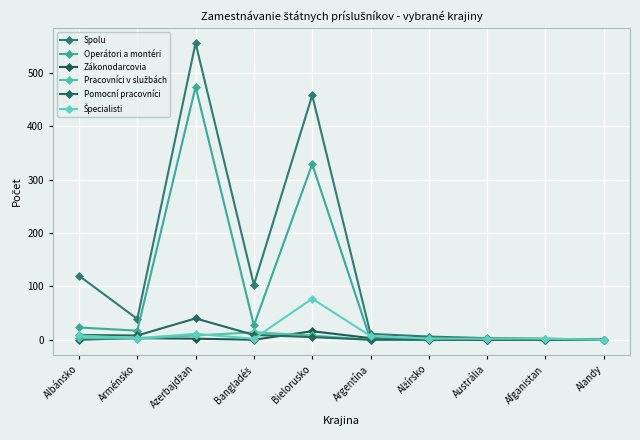

How many series are shown in this chart?

6